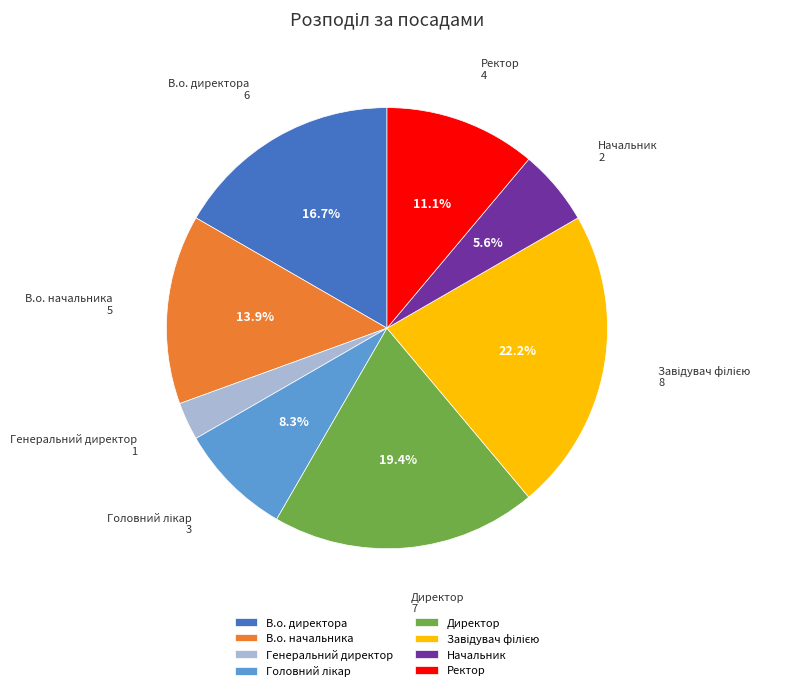

Is there any slice that represents more than half of the pie?

No